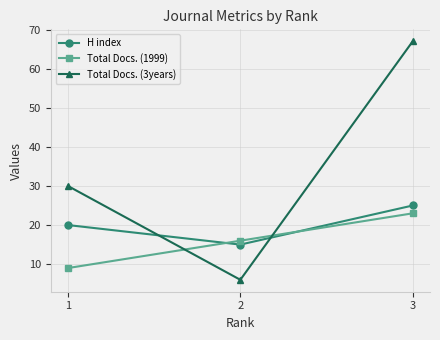

At which category does the chart reach its minimum across all series?

2